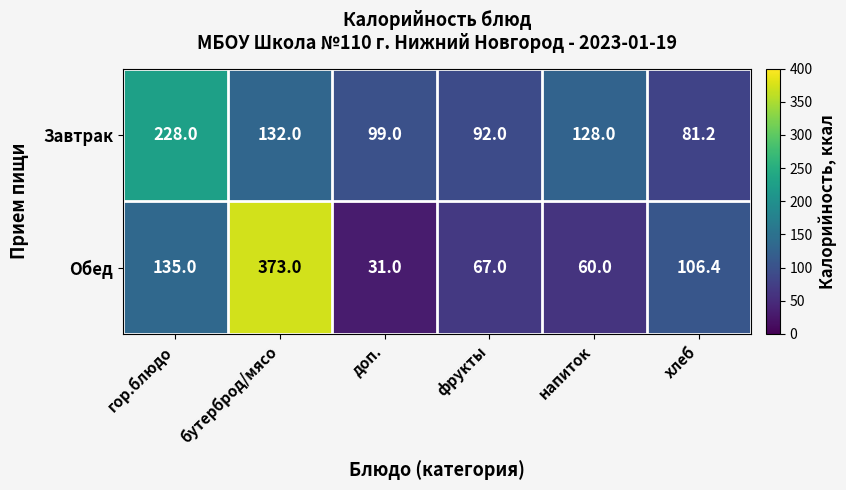

True or false: Обед has a value of 200.5 at гор.блюдо.

False